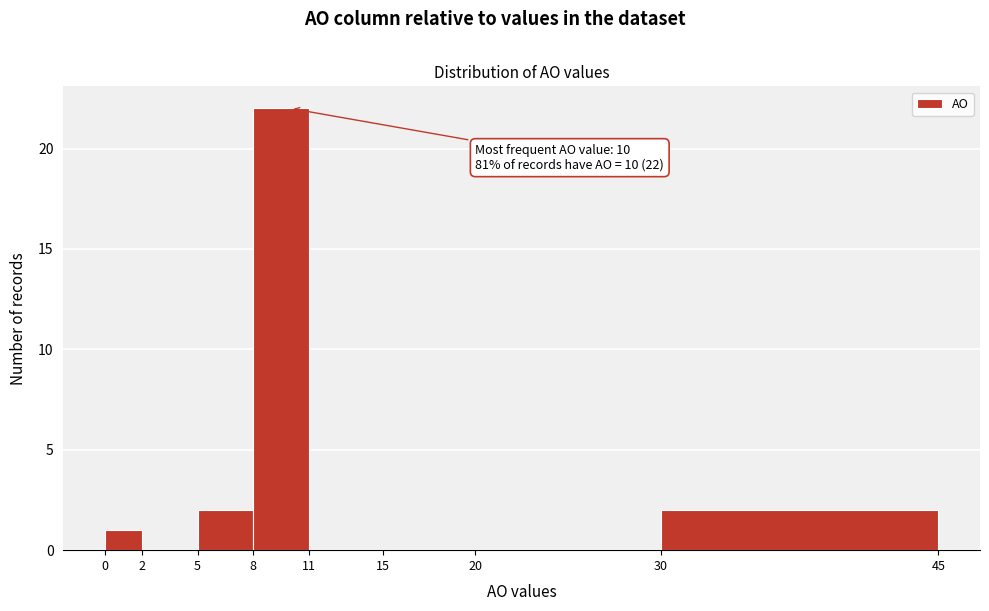

Over which range of the x-axis is the bar tallest?

8 to 11